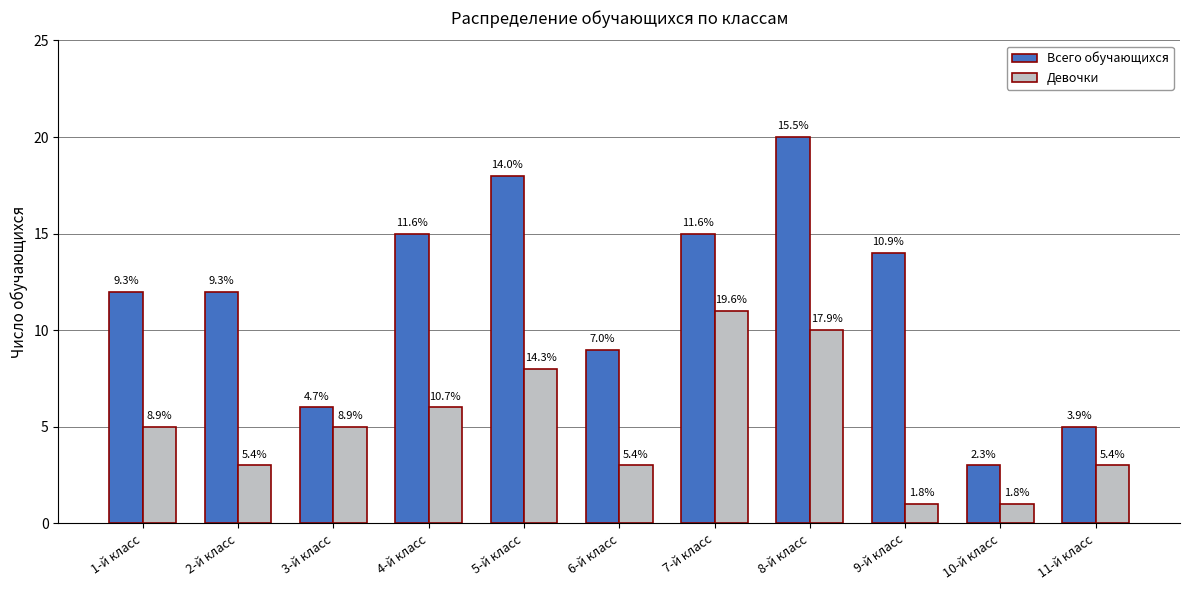

Where does the Девочки series first go above 5?

4-й класс